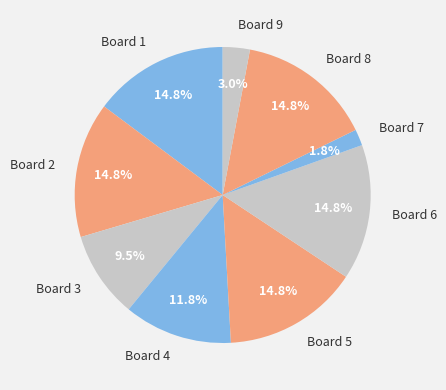

Is the sum of Board 6 and Board 4 greater than half?

No